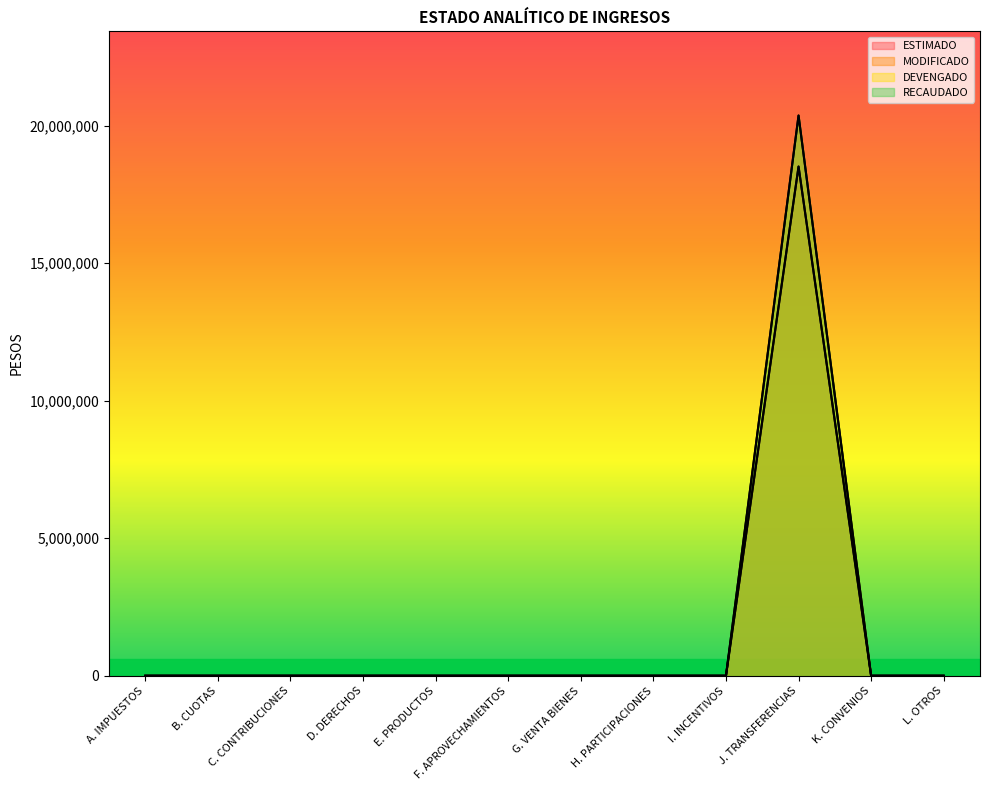

Does the chart have visible grid lines?

No